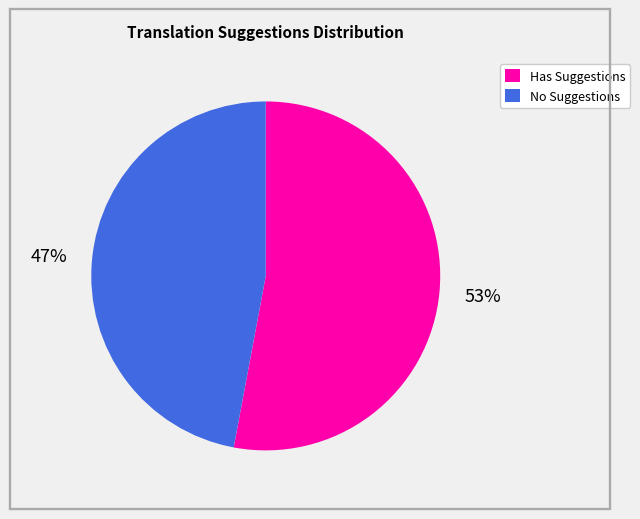

How many slices are in this pie chart?

2